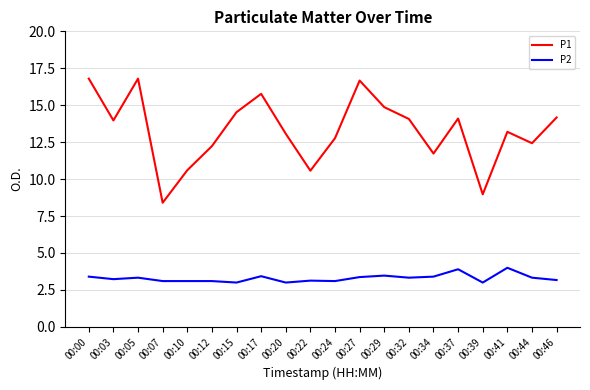

Rank the series at 00:12 from lowest to highest value.

P2, P1